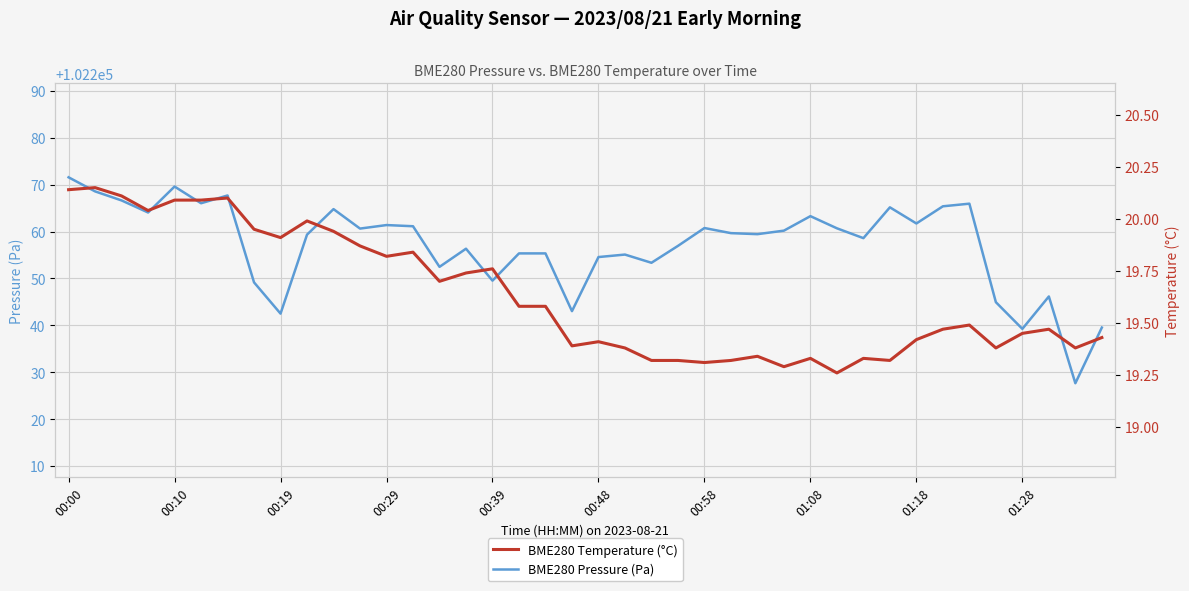

List the series in order of their overall mean, lowest first.

BME280 Temperature (°C), BME280 Pressure (Pa)